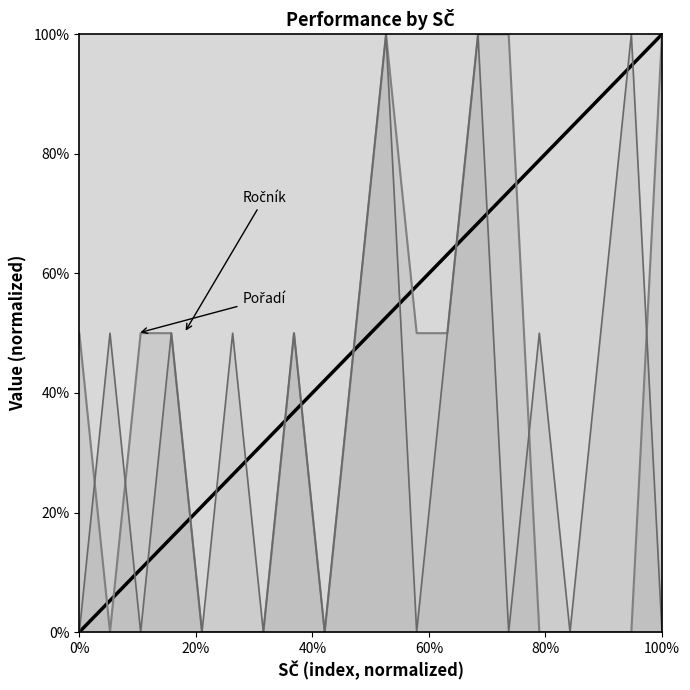

What is the label of the 14th point from the left?

31